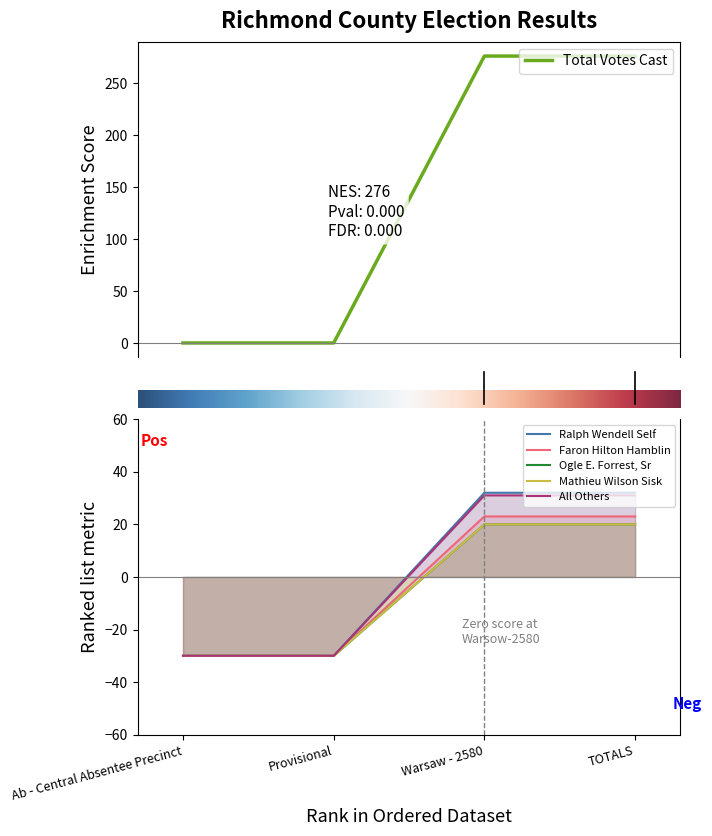

Does the chart display data point markers on the line(s)?

No